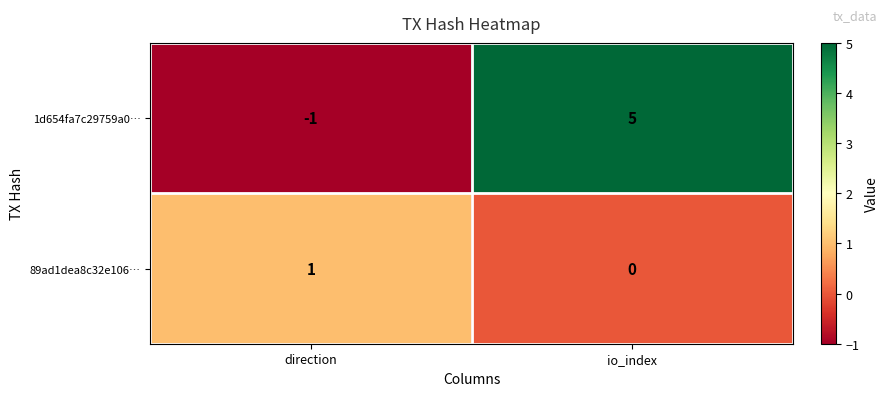

The 89ad1dea8c32e106… series shows 1 at direction. True or false?

True